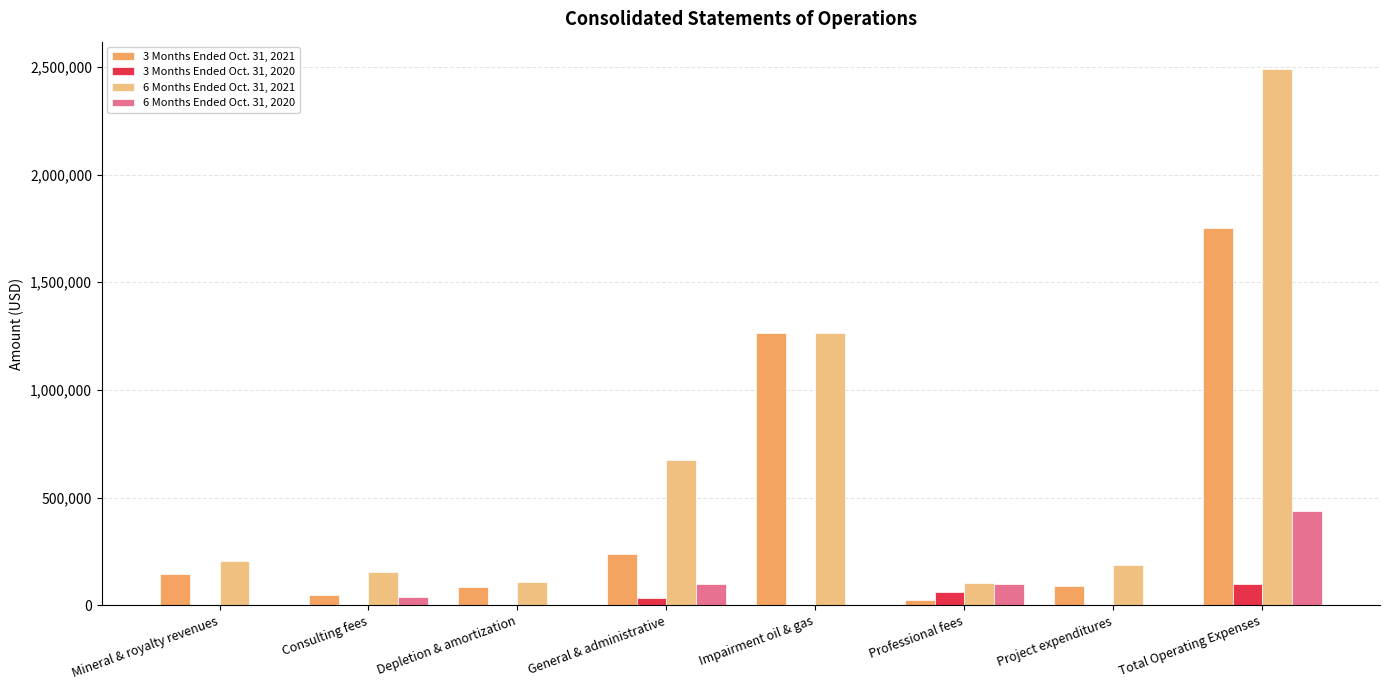

What is the sum of the 6 Months Ended Oct. 31, 2021 values at Total Operating Expenses and Project expenditures?

2679302